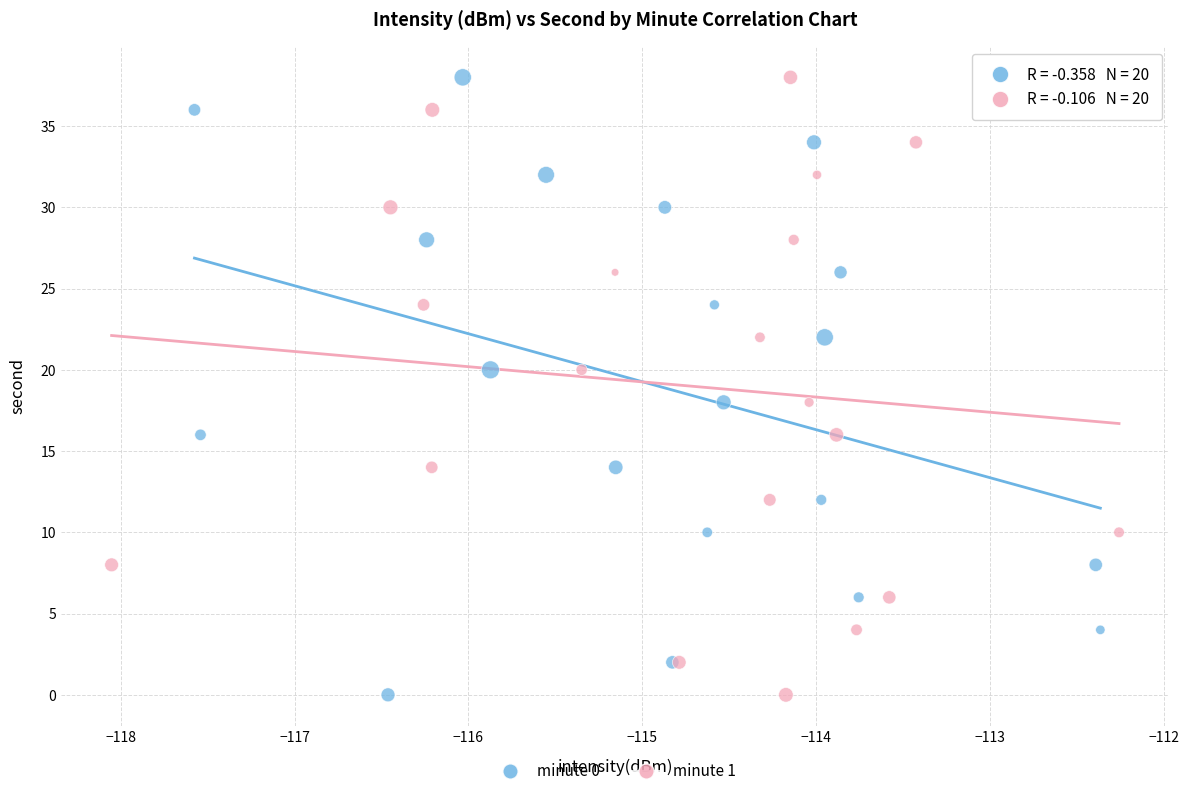

What are all the series names shown in the legend?

minute 0, minute 1